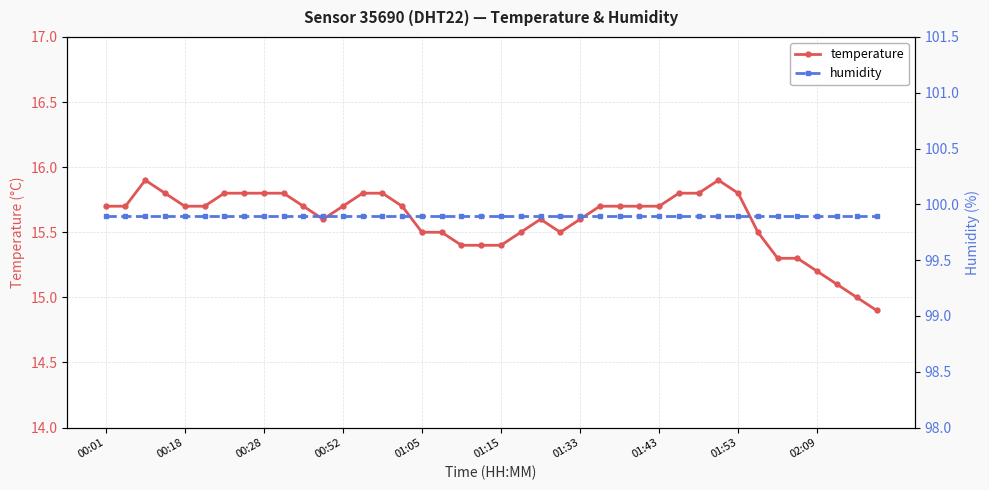

Is this an area chart (filled region under the line)?

No